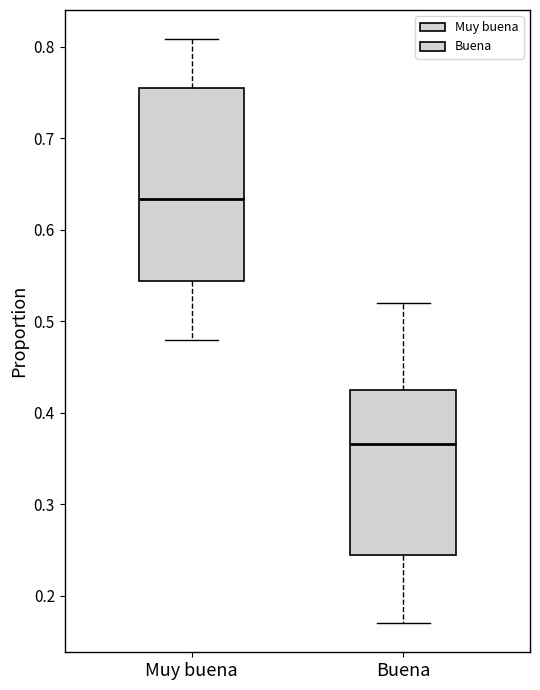

Reading left to right, transcribe this box plot: for each box, give where its median line is, the range the box spans, and where its two whiskers end, as read against the y-axis. The values are not printed on the chart, so give them approximately, as read against the axis.

Muy buena: median 0.63, box 0.54 to 0.76, whiskers 0.48 to 0.81
Buena: median 0.37, box 0.25 to 0.42, whiskers 0.17 to 0.52